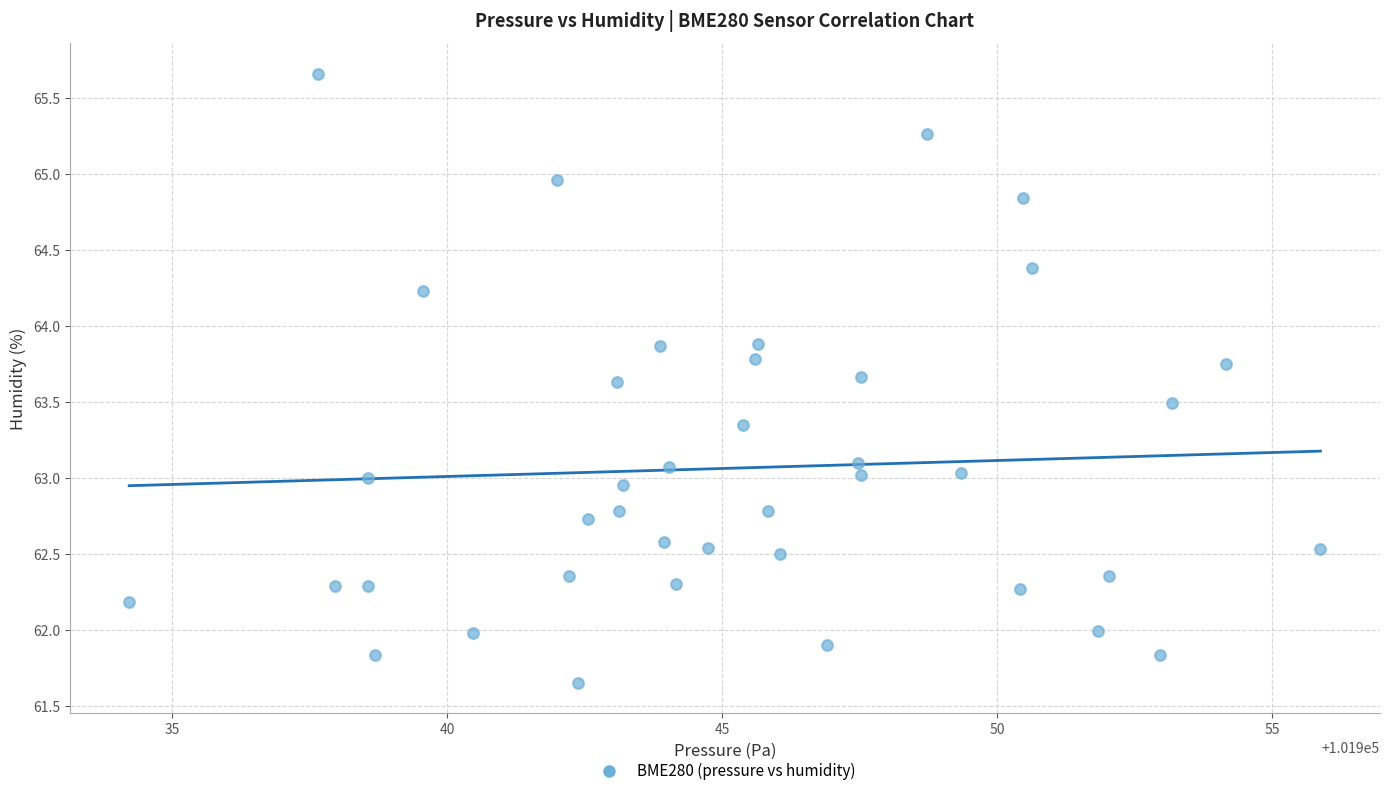

What is the range of Y values (max minus min)?

4.0